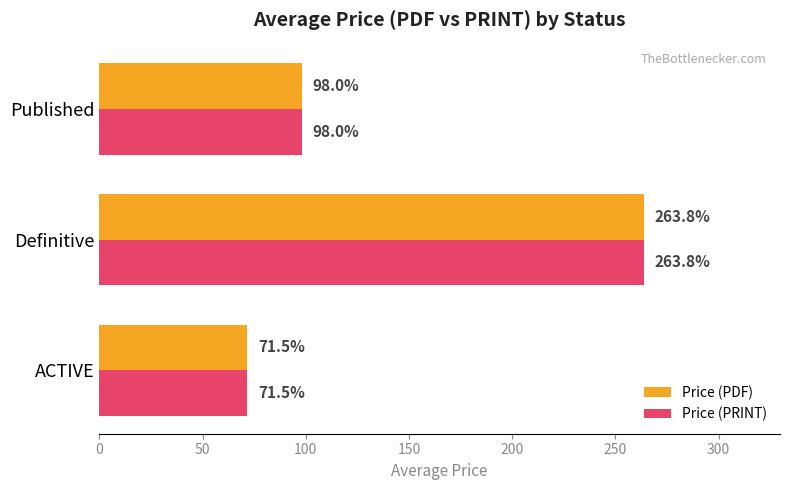

At how many categories does at least one series exceed 257?

1